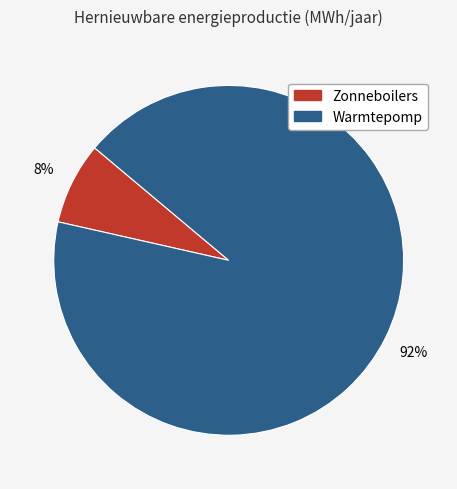

To the nearest percent, what portion does Warmtepomp represent?

92%